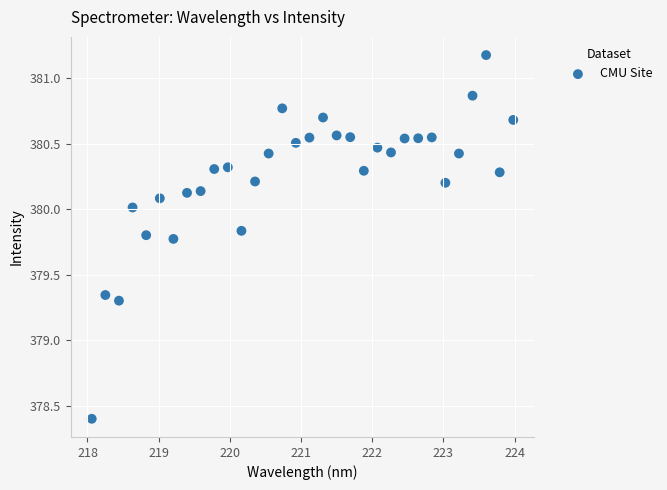

What is the range of Y values (max minus min)?

2.8